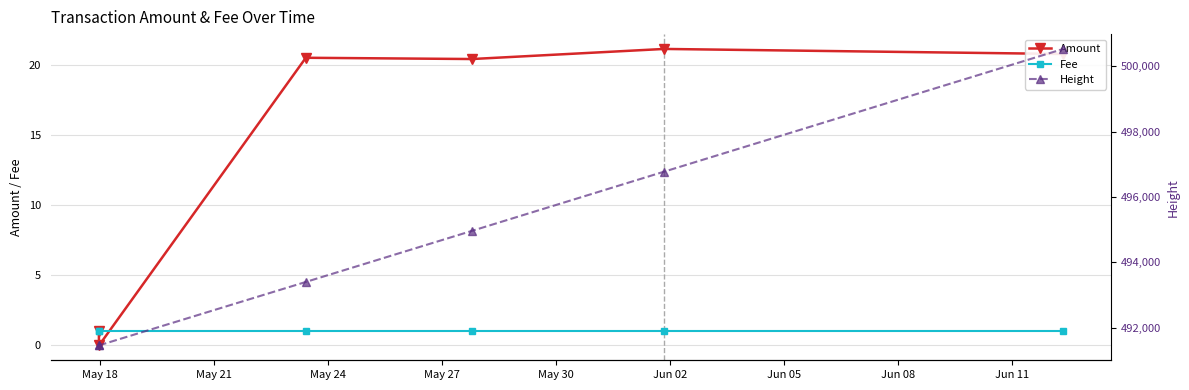

What are all the series names shown in the legend?

Amount, Fee, Height